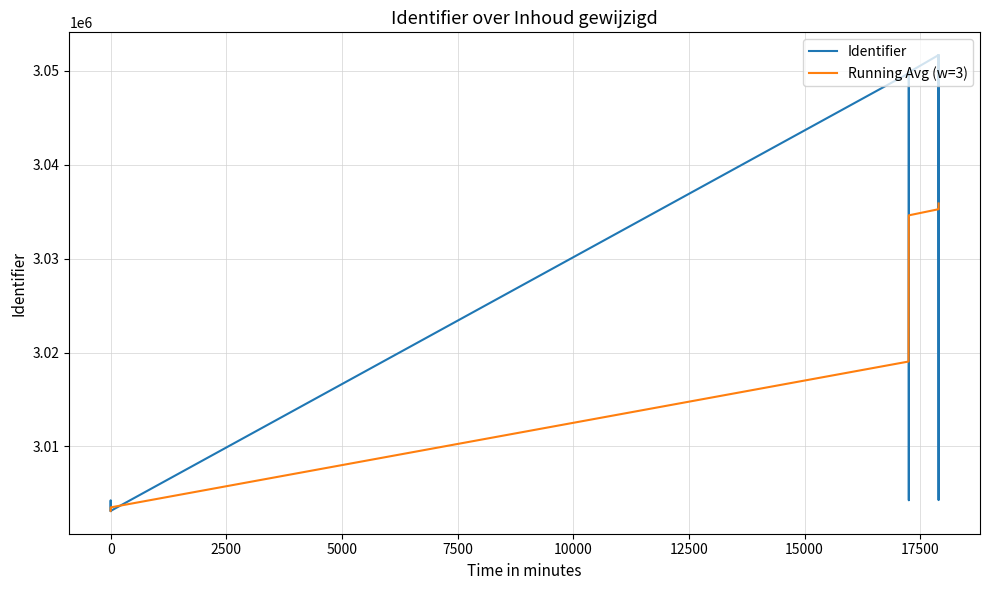

At how many categories does at least one series exceed 3028488?

7